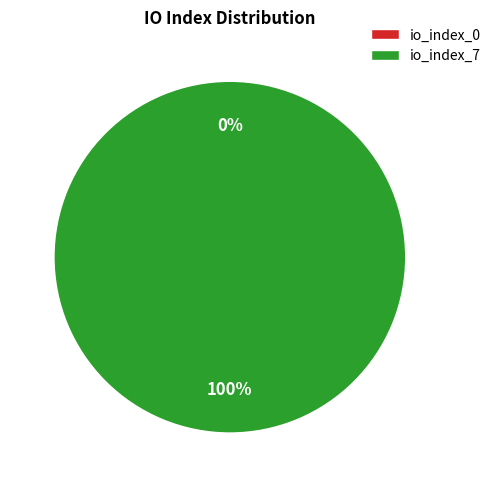

Rank the categories by value from highest to lowest.

io_index_7, io_index_0